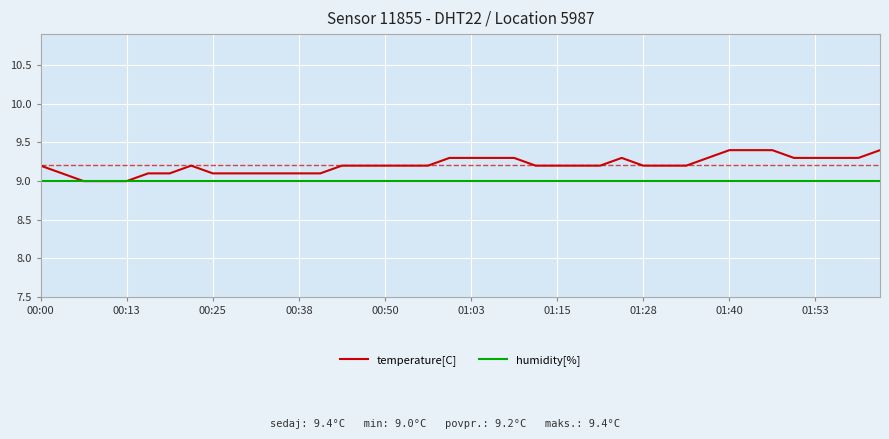

Which series has the largest total across all categories?

temperature[C]